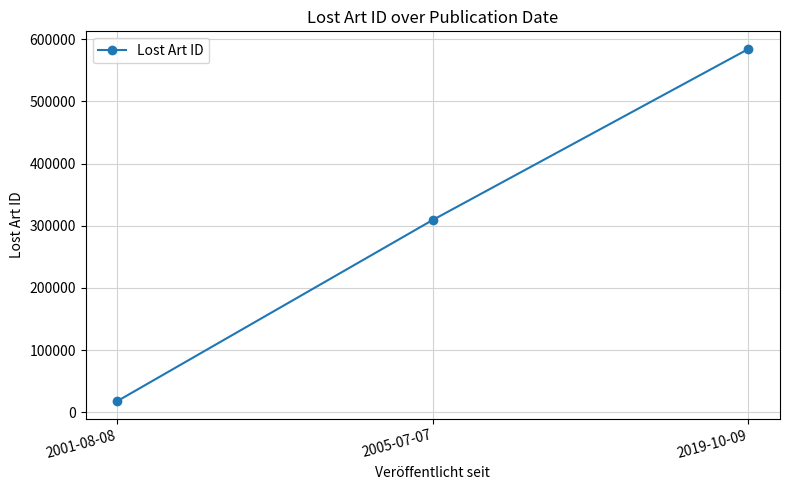

Reading left to right, transcribe all the data shown in this chart.

2001-08-08=17834	2005-07-07=309360	2019-10-09=584377